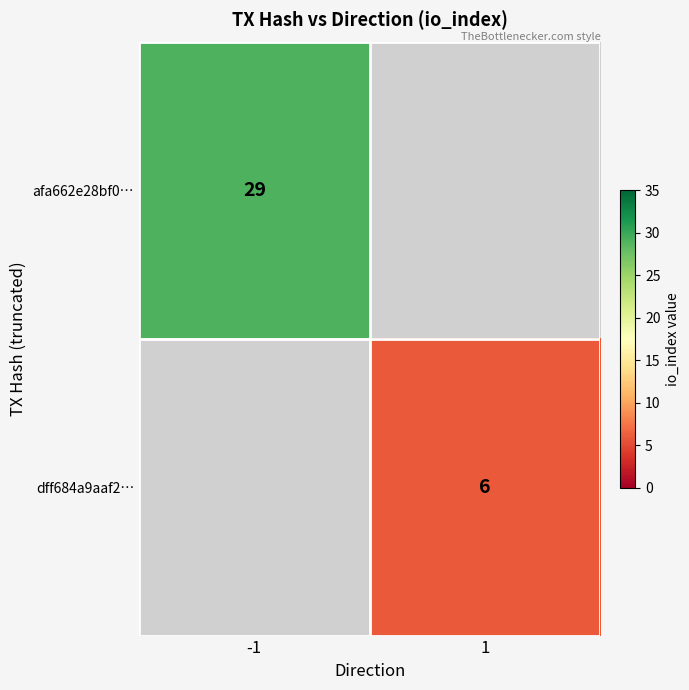

What is the minimum value shown in the chart?

6.0